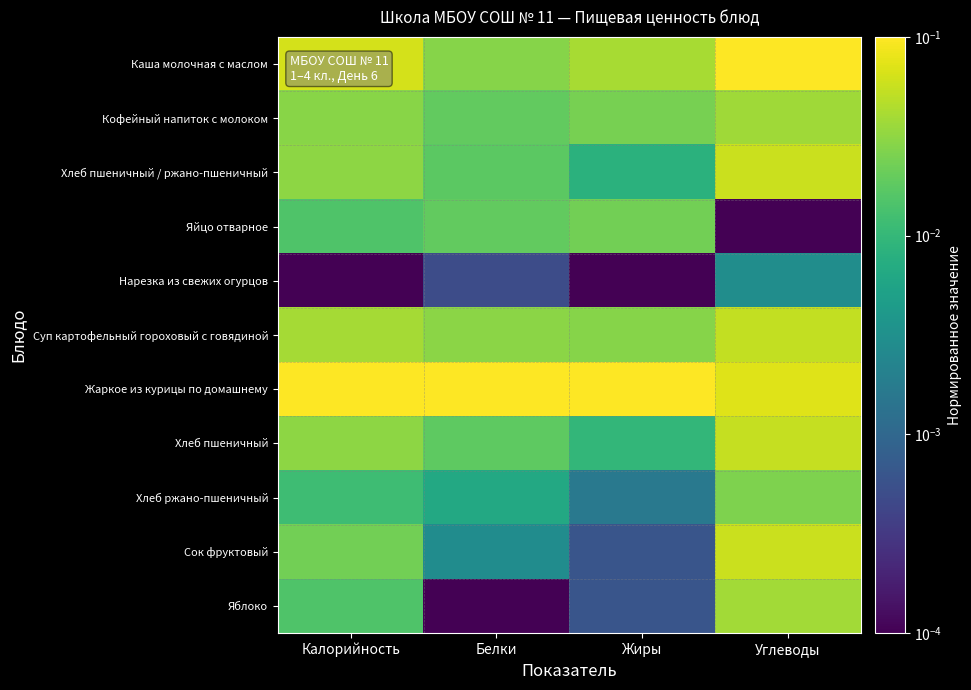

At how many categories does at least one series exceed 0?

4